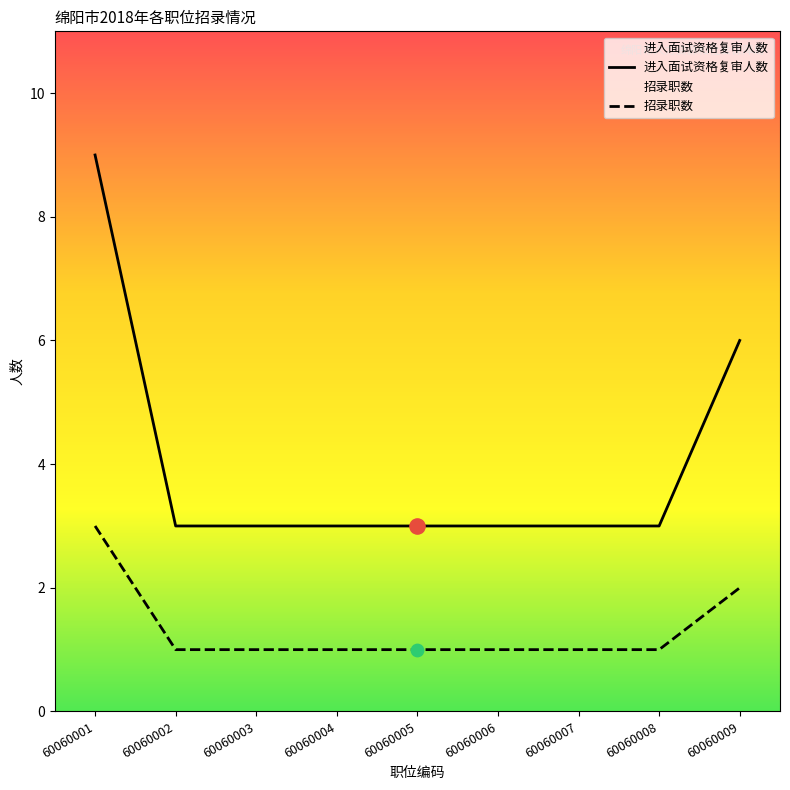

What are all the series names shown in the legend?

进入面试资格复审人数, 招录职数